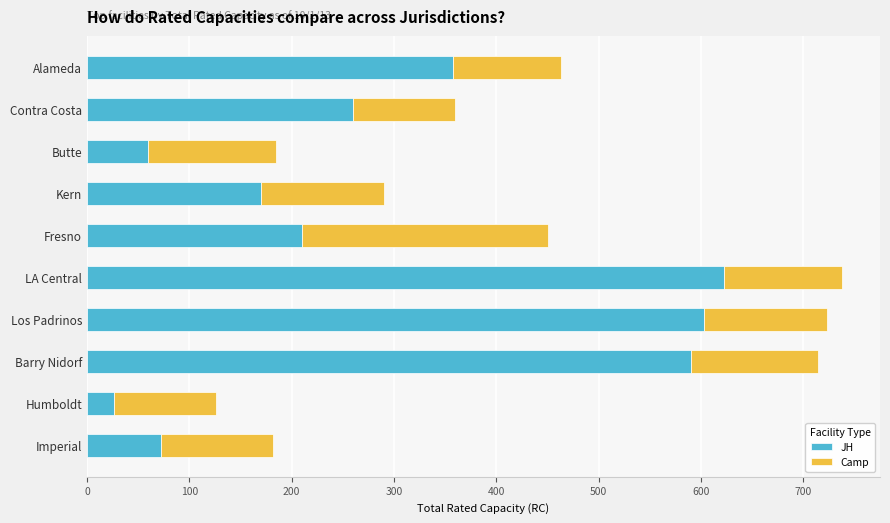

The value of JH at Fresno is 366. True or false?

False